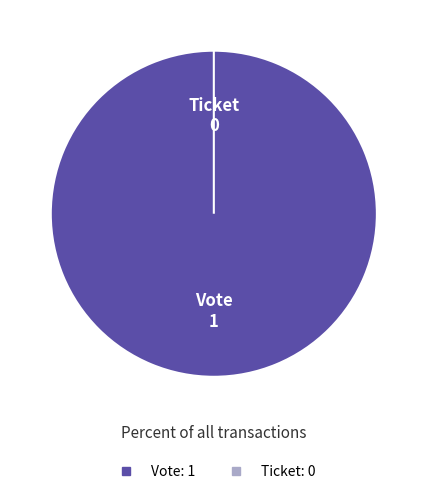

What is the majority slice?

Vote